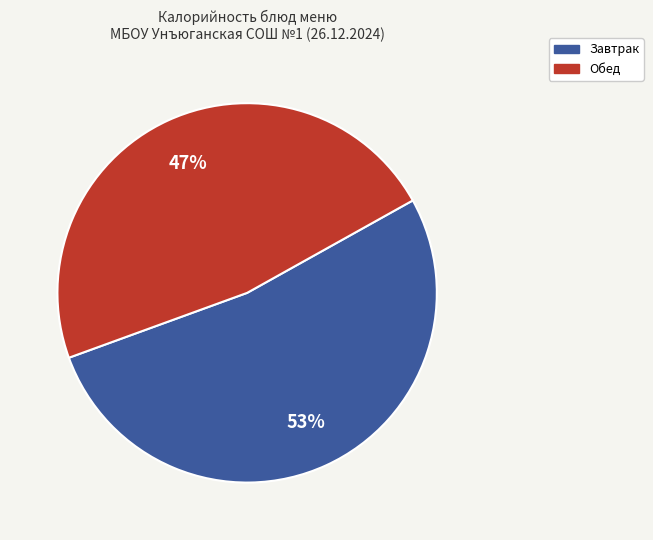

Does any single category account for the majority?

Yes